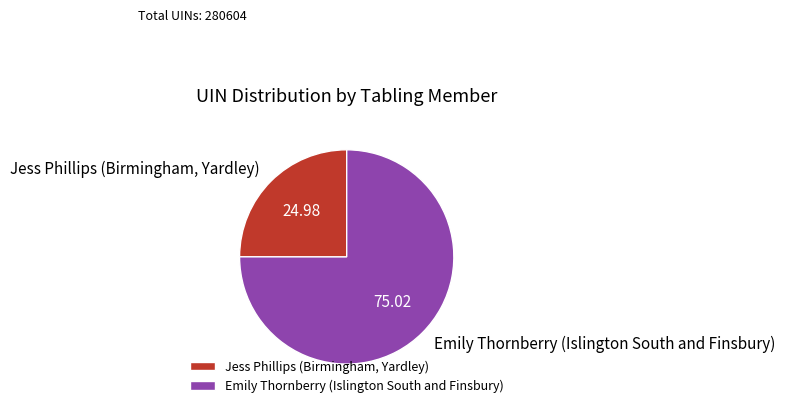

Is the sum of Emily Thornberry (Islington South and Finsbury) and Jess Phillips (Birmingham, Yardley) greater than half?

Yes